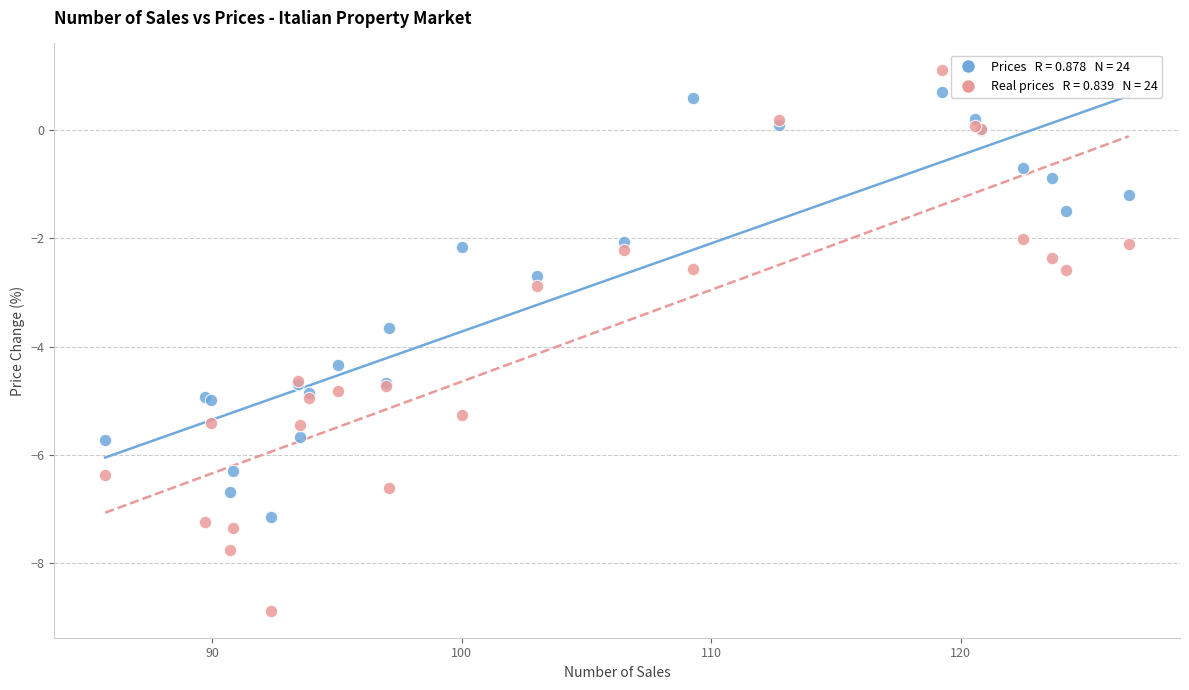

Across all series, what Y value is closest to -3?

-2.9